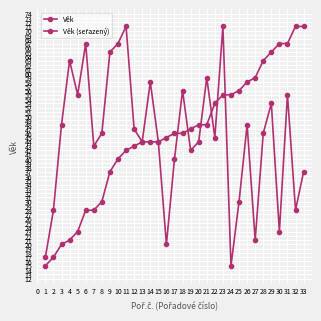

Between 10 and 20, which is larger?

10